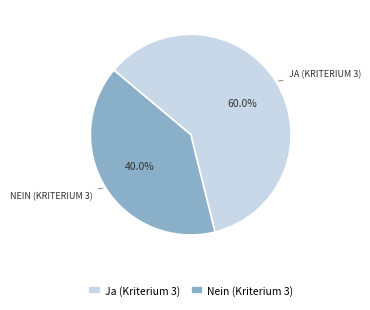

Rank the categories by value from highest to lowest.

Ja (Kriterium 3), Nein (Kriterium 3)